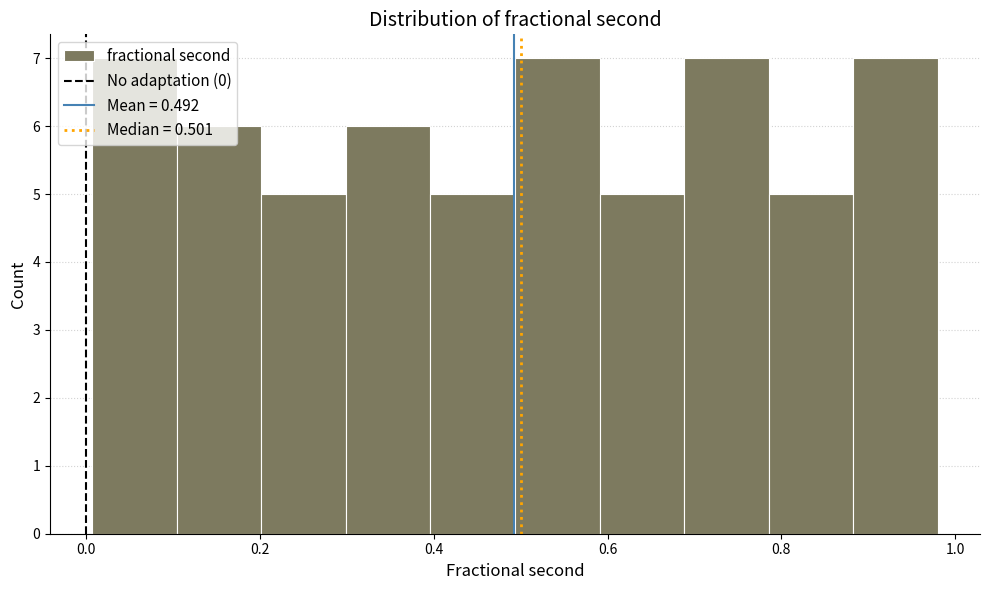

How tall is the bar that spans 0.10 to 0.20 on the x-axis? Neither the bar edges nor the heights are printed on the chart, so give them approximately, as read against the axes.

6